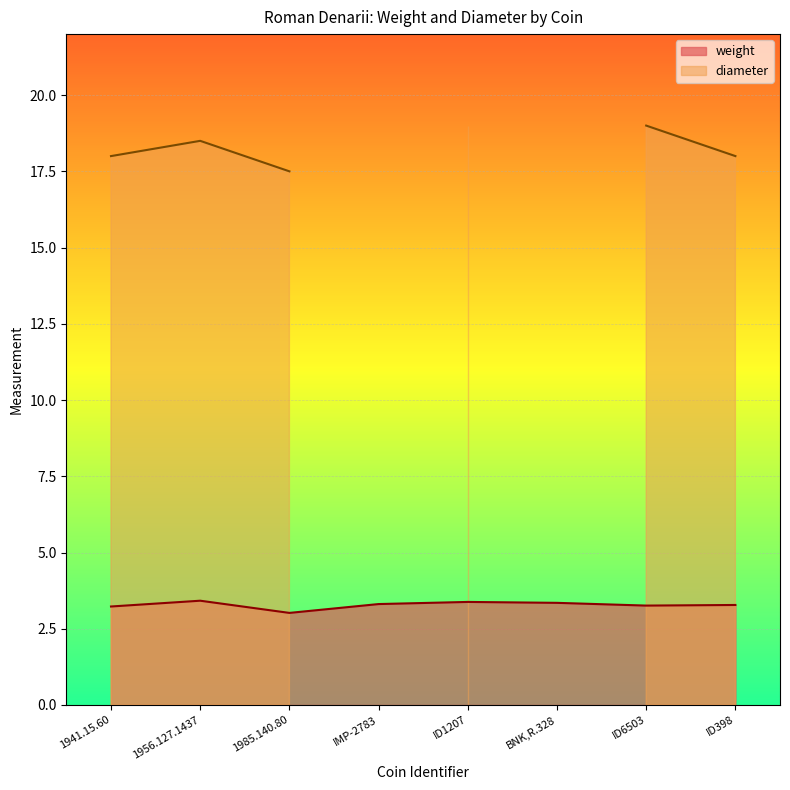

True or false: the data has more than 1 interior local peaks.

True